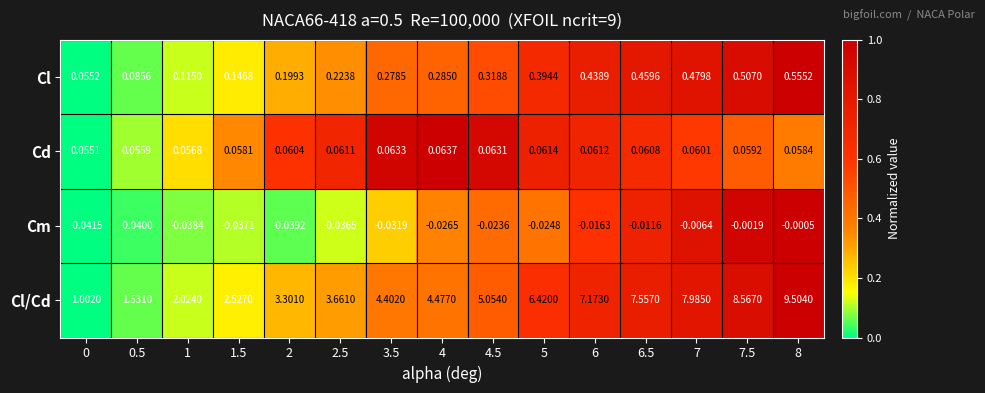

How many data points does each series have?

15